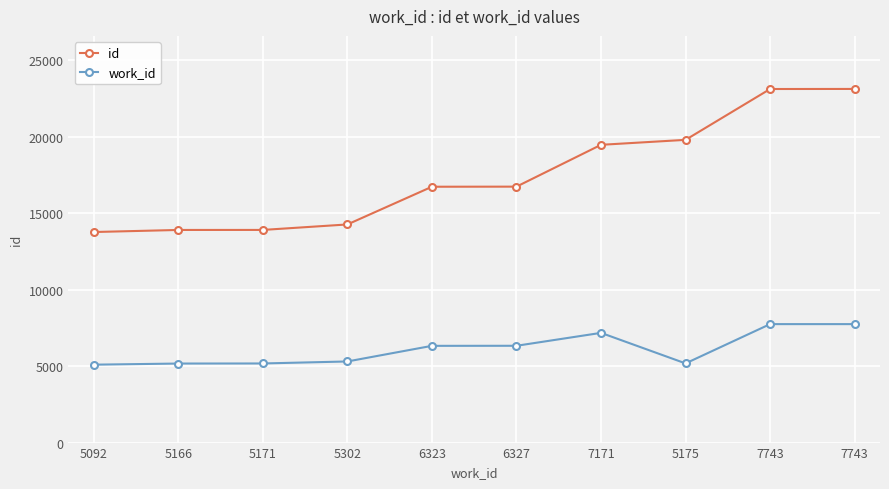

What is the label of the 5th point from the left?

6323